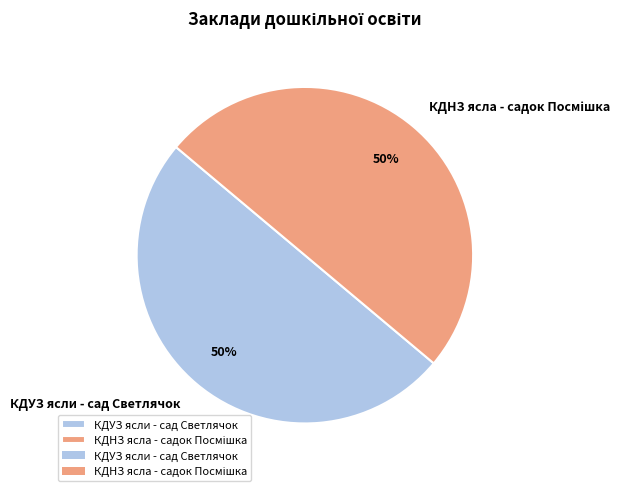

To the nearest percent, what portion does КДУЗ ясли - сад Светлячок represent?

50%